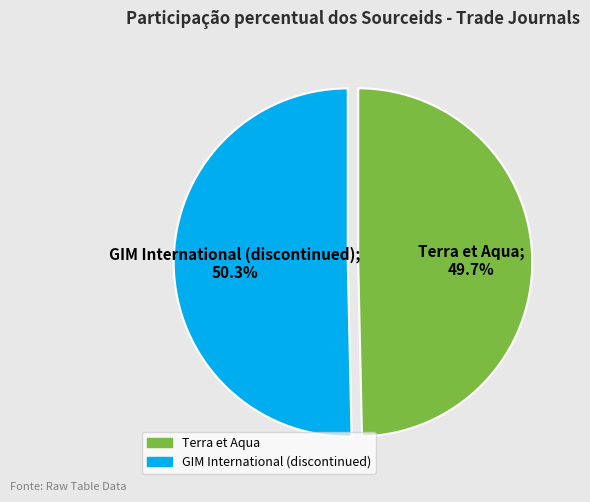

Rank the categories by value from highest to lowest.

GIM International (discontinued), Terra et Aqua